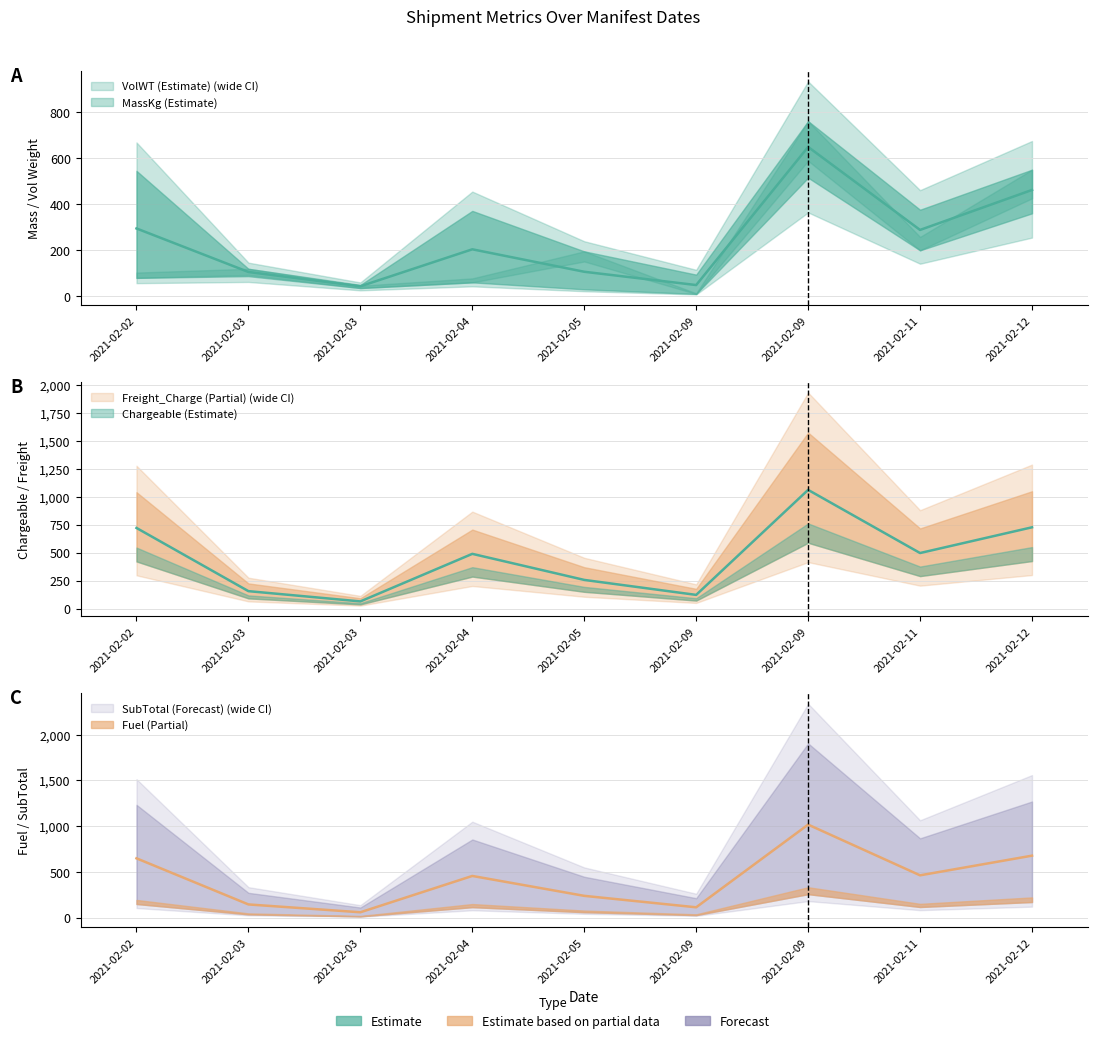

What is the difference between the maximum and minimum values in the Fuel series?

285.0